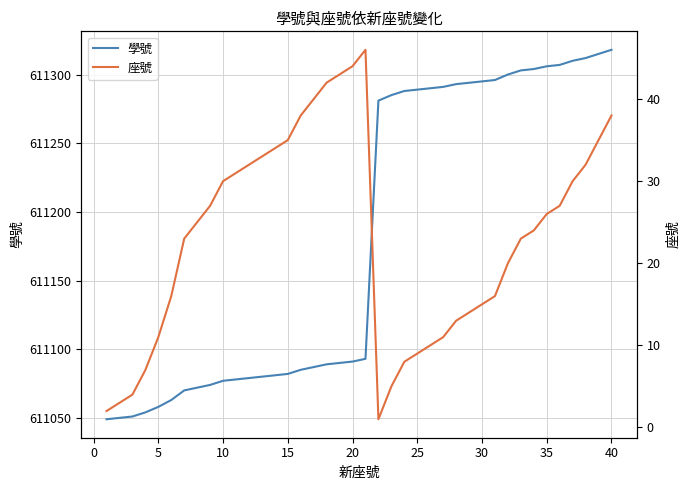

True or false: 座號 and 學號 cross at least once.

False